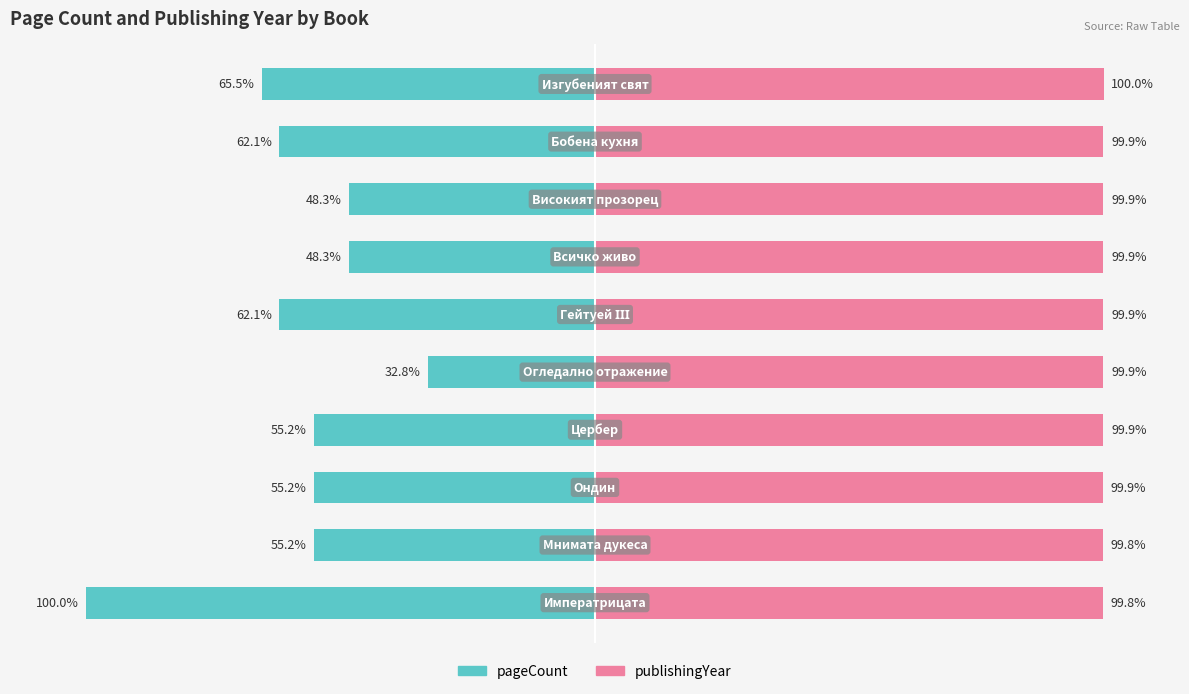

Reading right to left, transcribe all the data shown in this chart.

pageCount: 9=-65.5	8=-62.1	7=-48.3	6=-48.3	5=-62.1	4=-32.8	3=-55.2	2=-55.2	1=-55.2	0=-100.0
publishingYear: 9=100.0	8=99.9	7=99.9	6=99.9	5=99.9	4=99.9	3=99.9	2=99.9	1=99.8	0=99.8